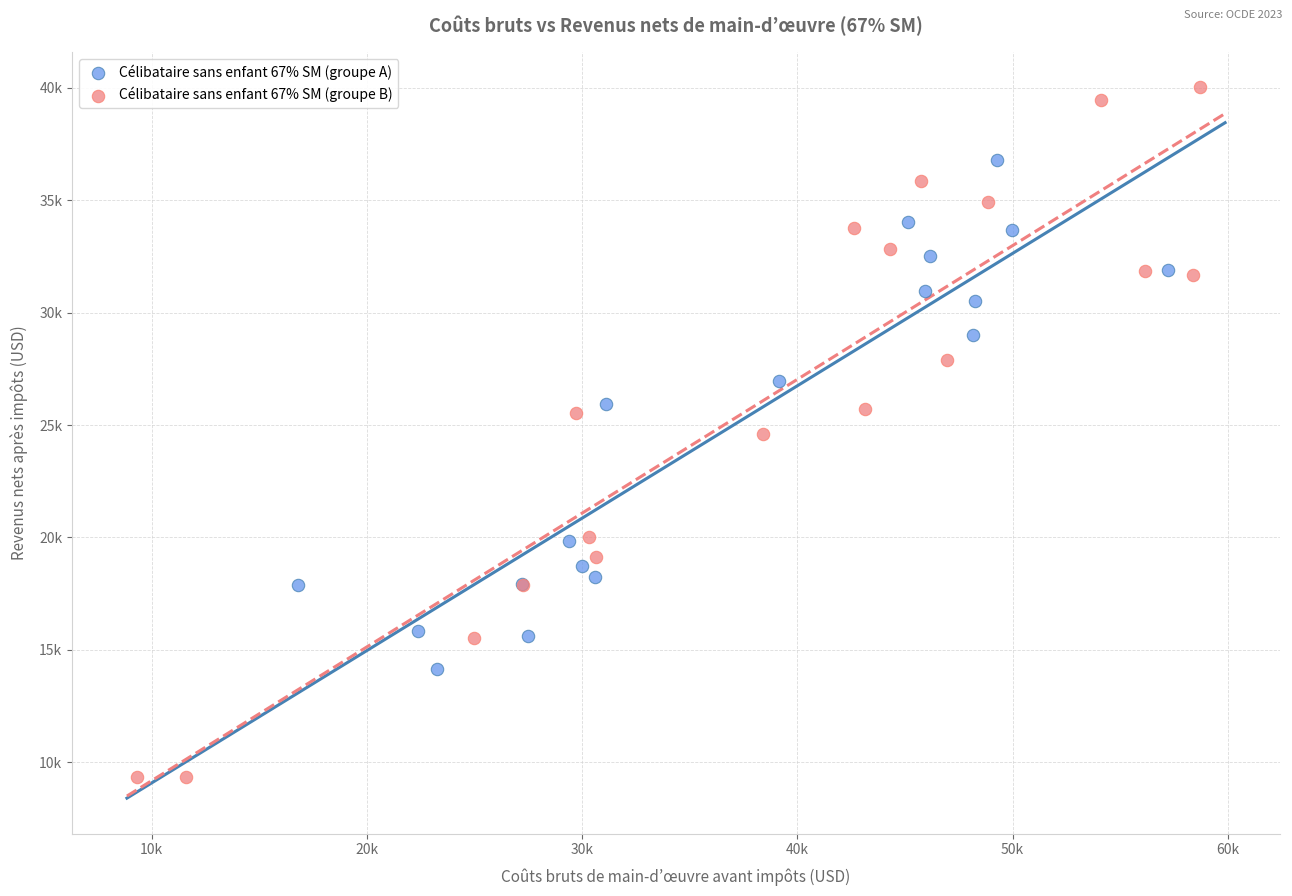

Which series reaches the minimum Y coordinate?

Célibataire sans enfant 67% SM (groupe B)